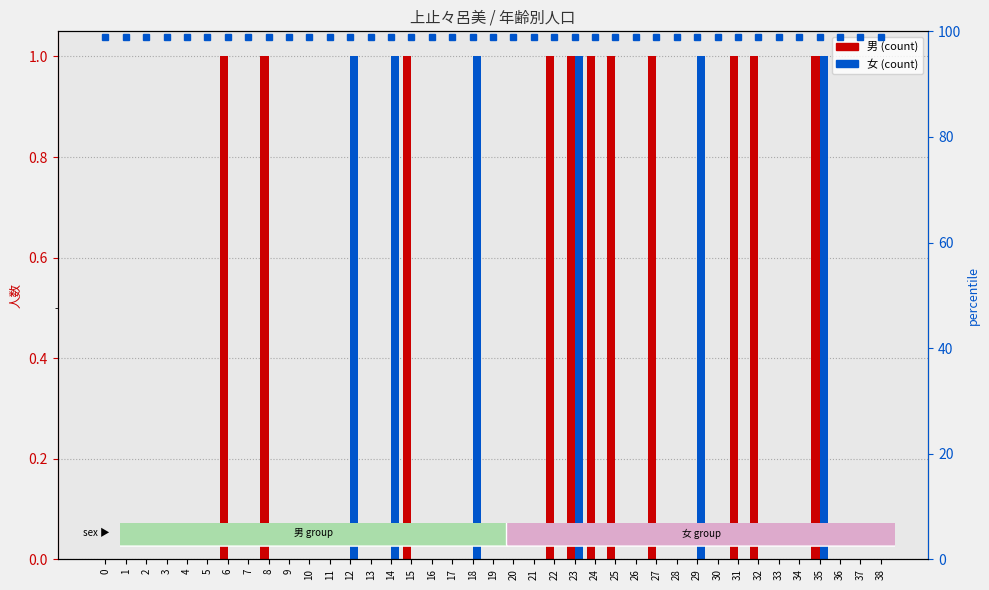

Is it true that 男 (計) equals 0 at 12?

False